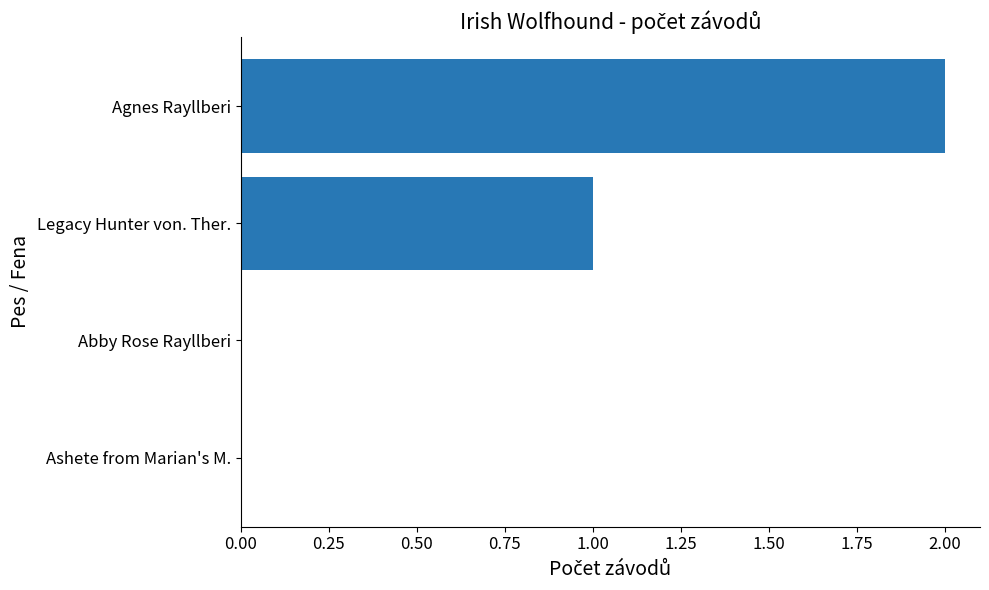

How many values are between 0 and 2?

4